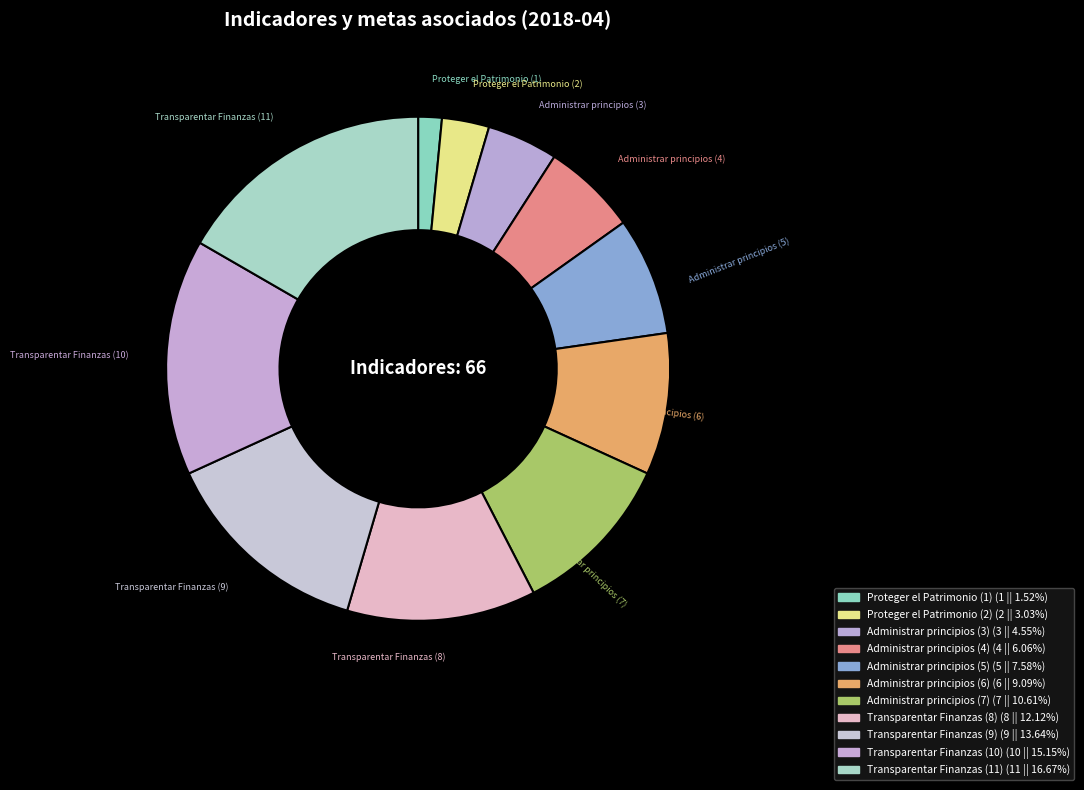

Does any single category account for the majority?

No